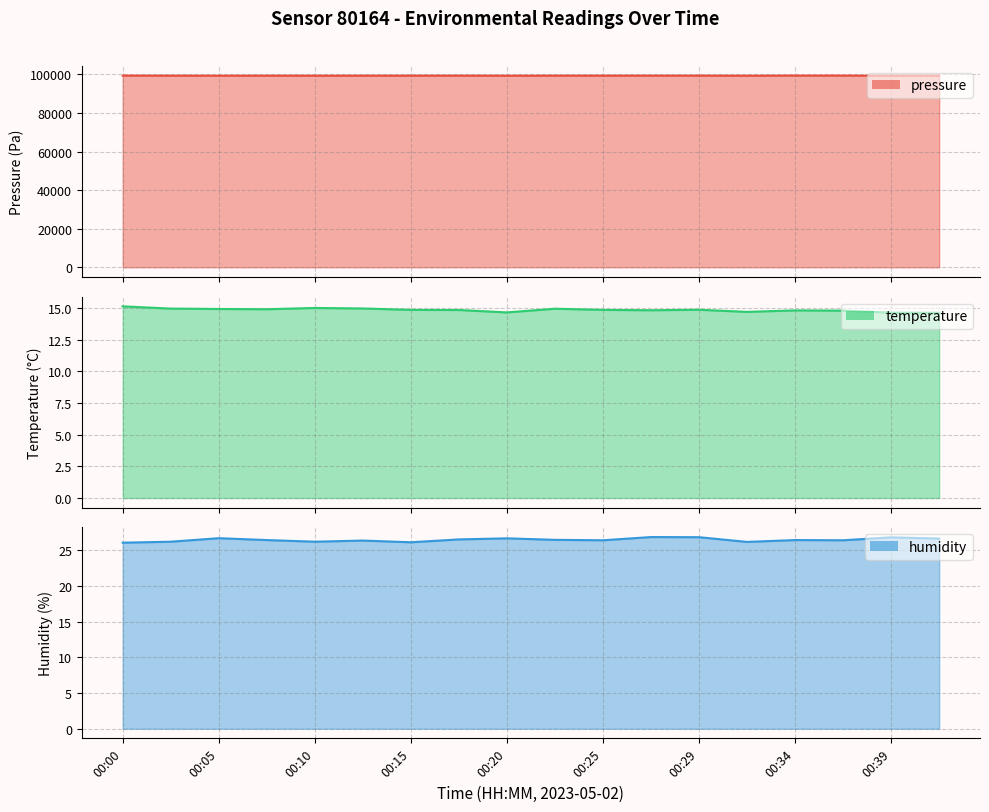

What is the sum of all humidity values?

475.9